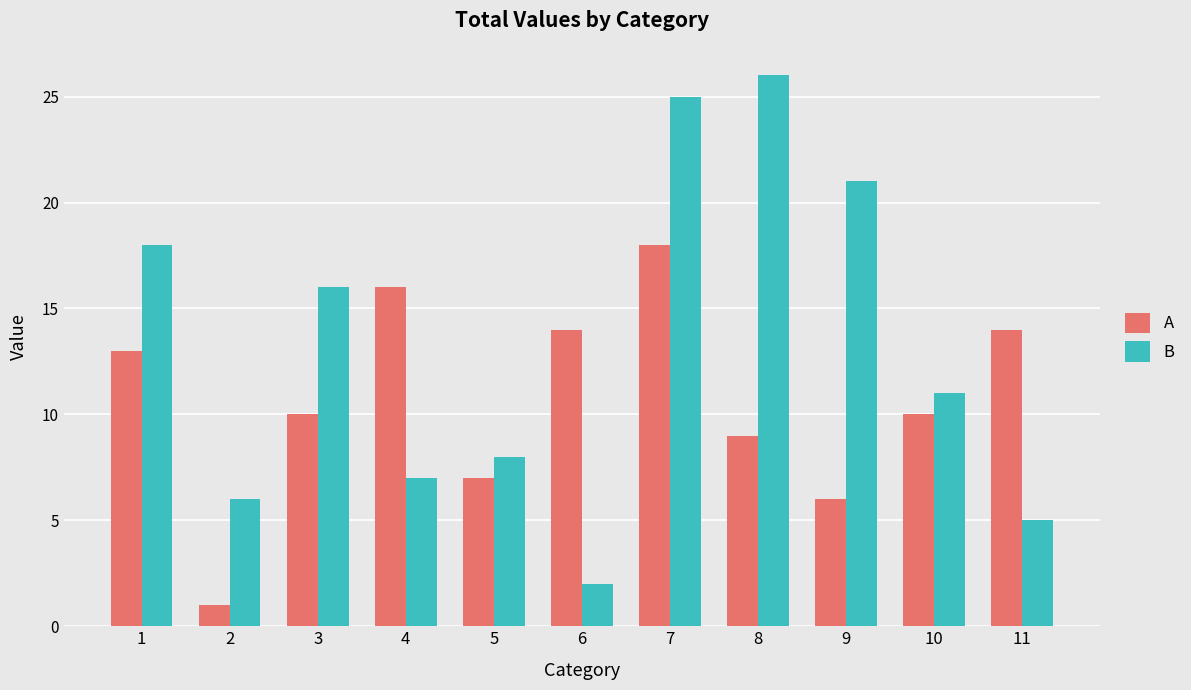

Which series changed the most between 6 and 10?

B